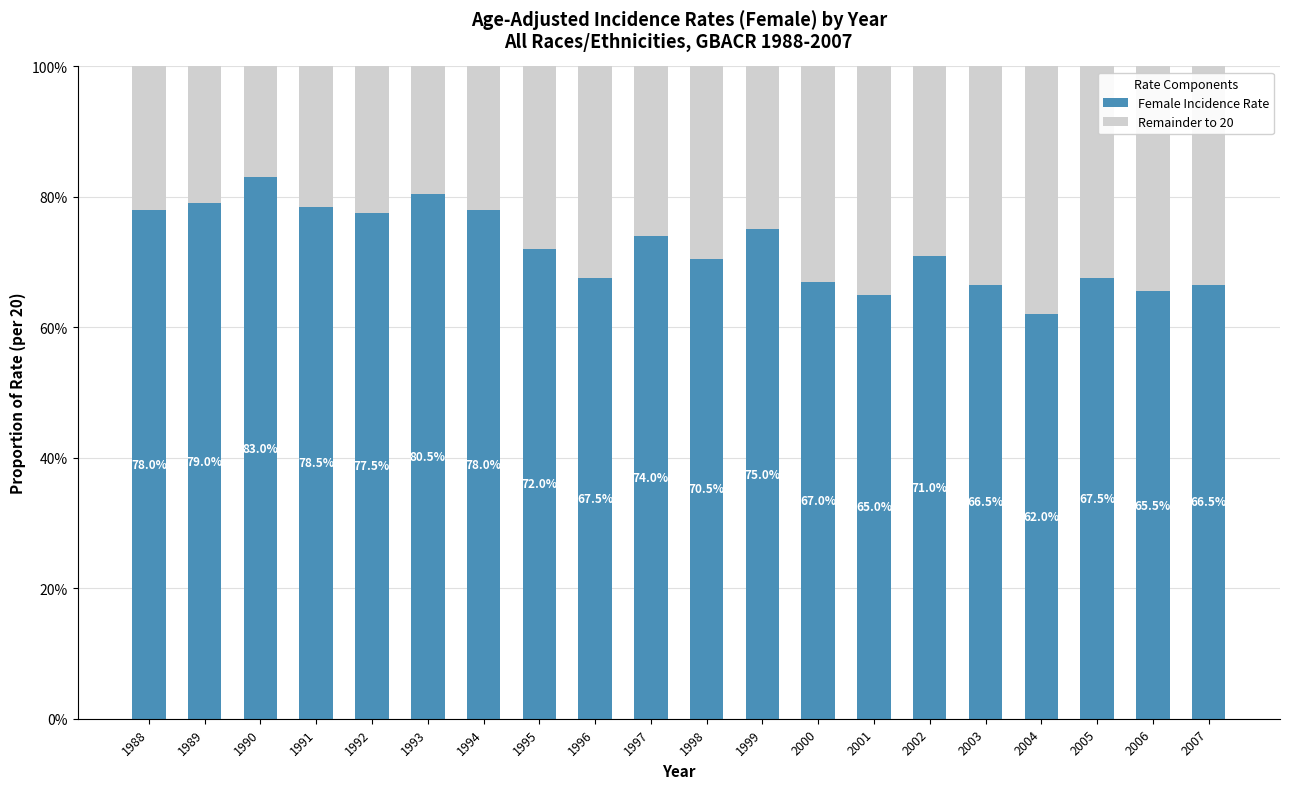

What is the difference between the Remainder to 20 values at 1995 and 2000?

1.0